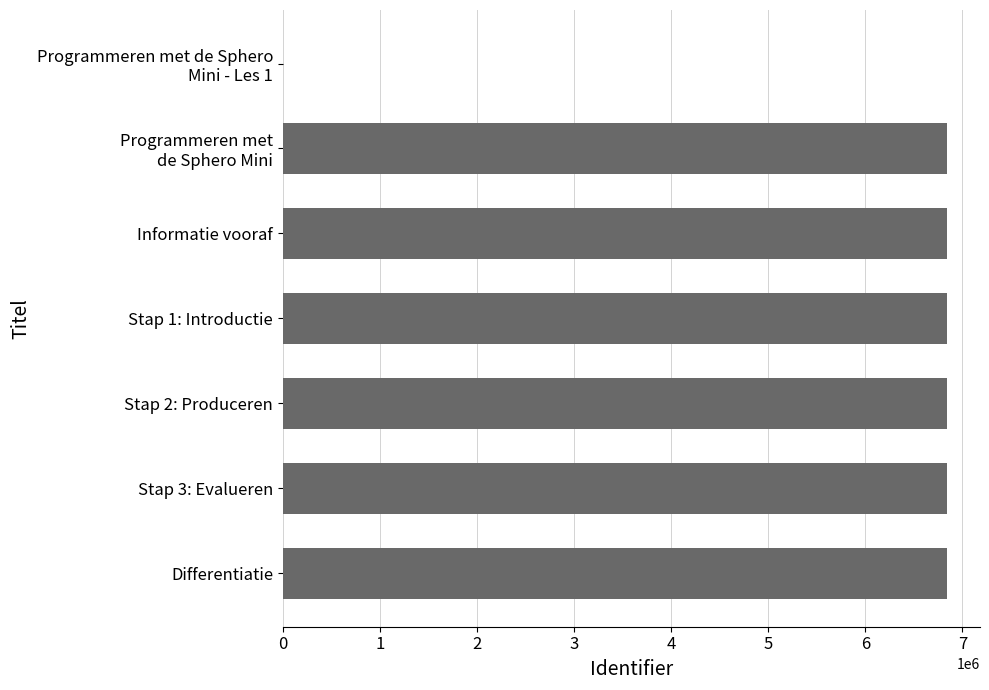

What is the sum of all values?

41039408